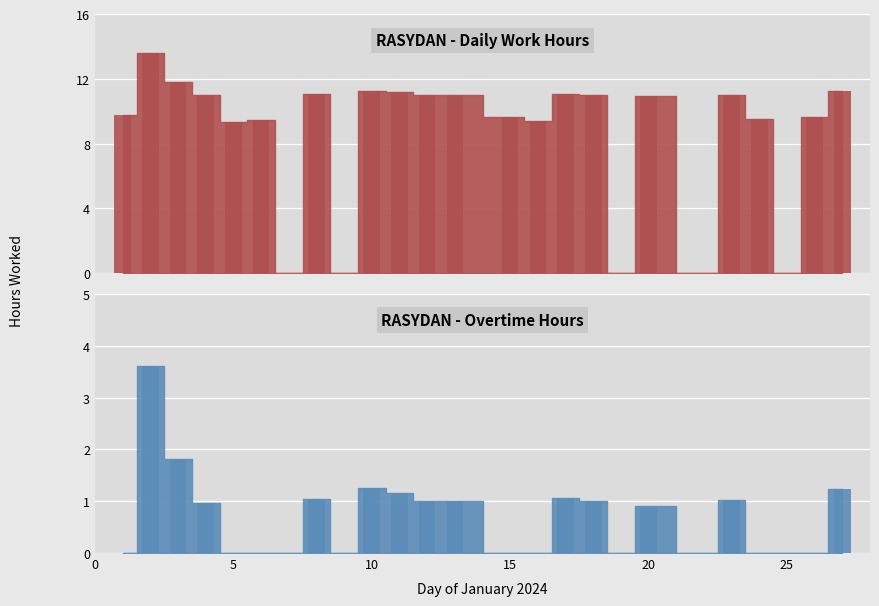

Which series has the largest total across all categories?

RASYDAN Hours